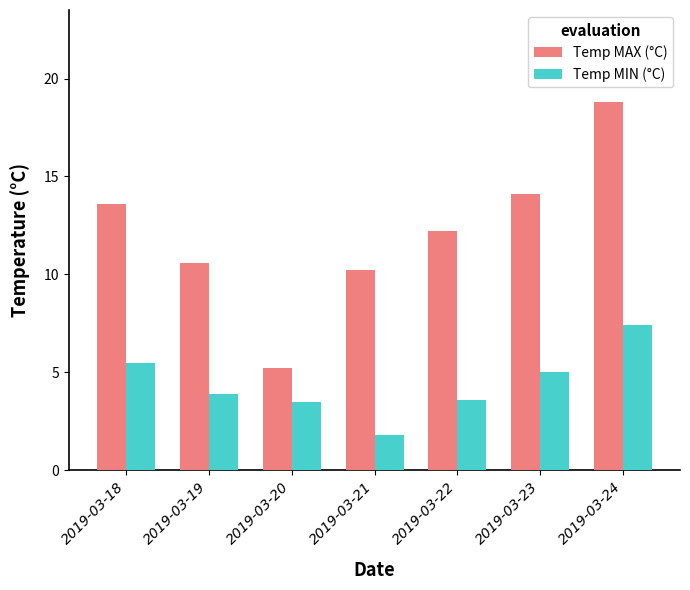

How many data points does each series have?

7